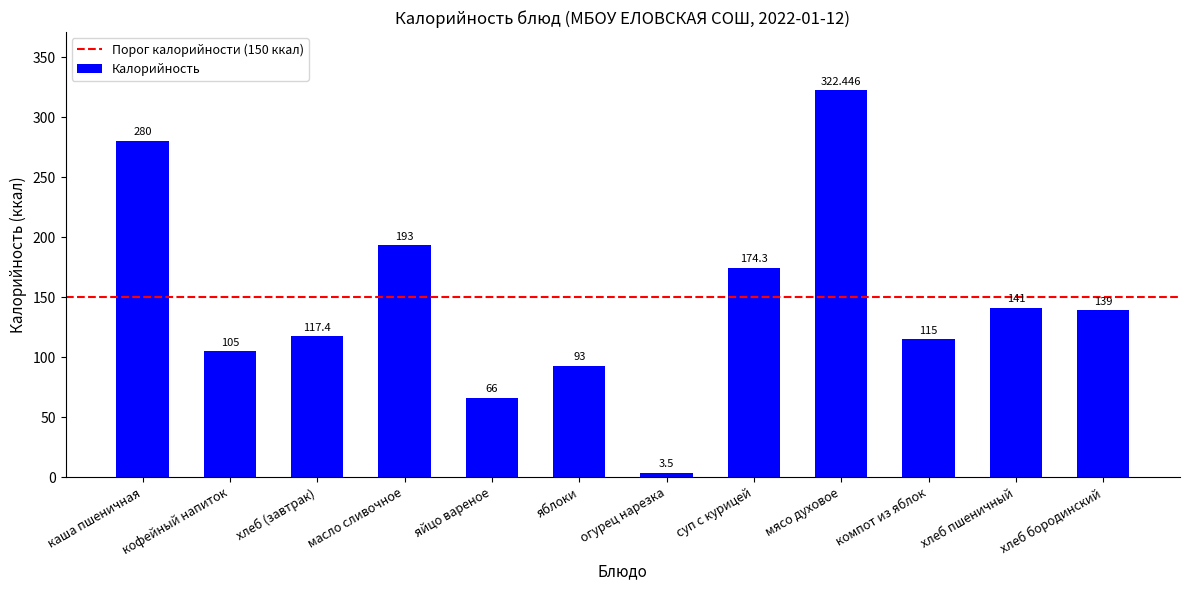

The value at каша пшеничная is 280.0. True or false?

True